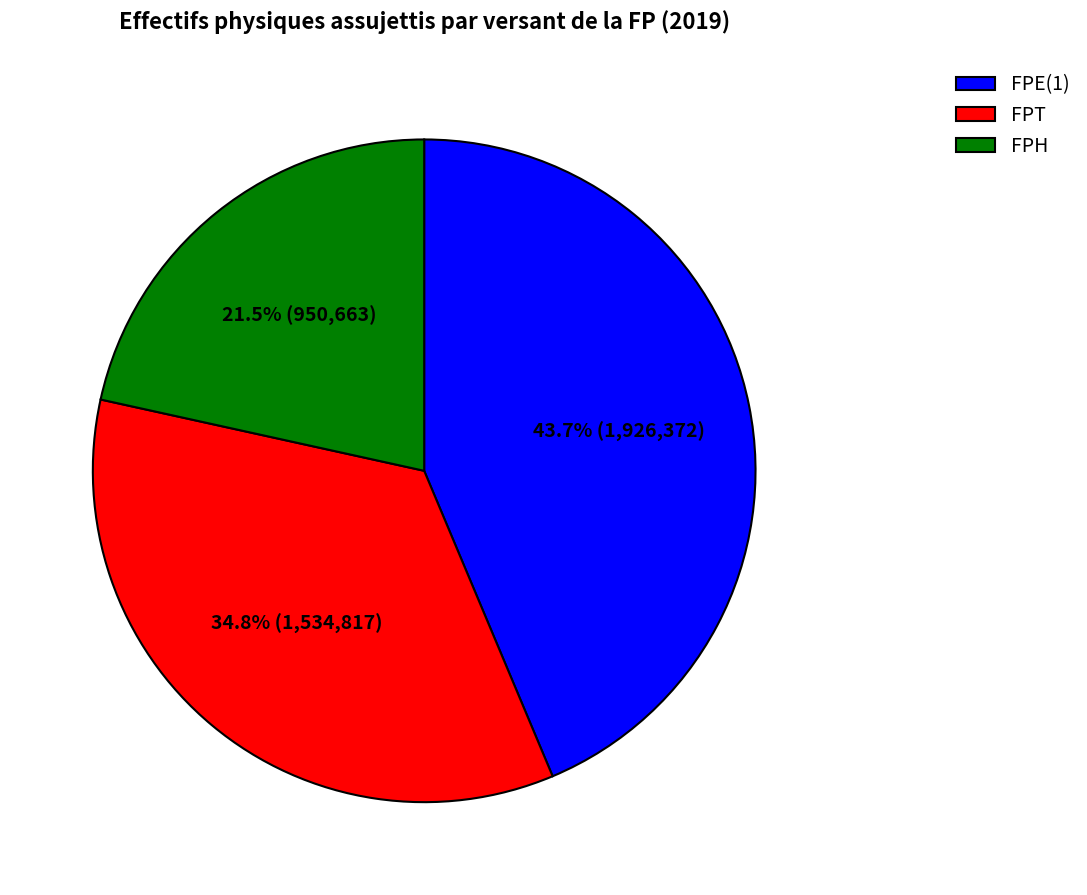

What is the total percentage of FPE(1) and FPT?

78.5%